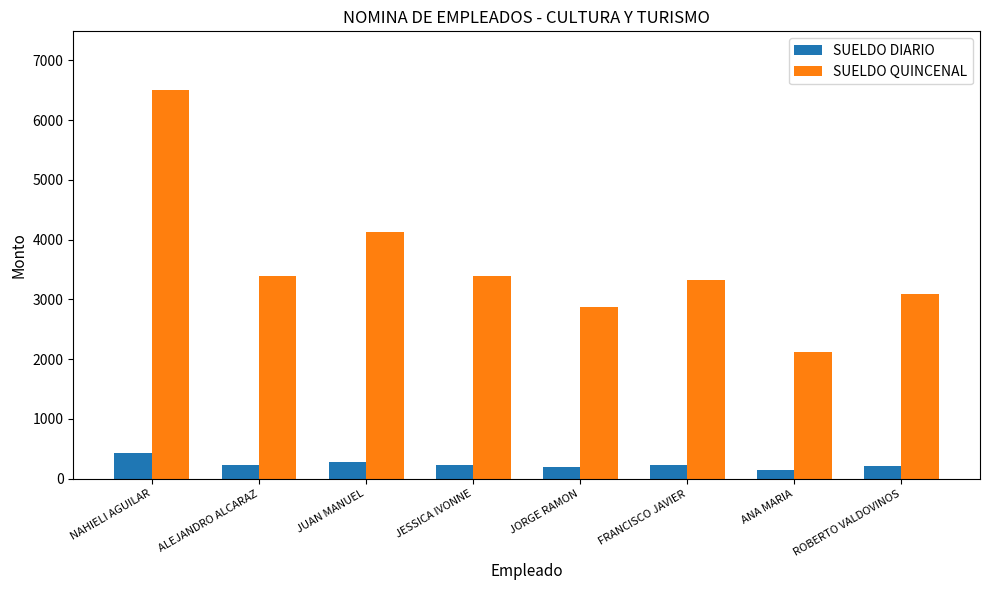

What is the value of the SUELDO QUINCENAL bar at the 6th from the left?

3330